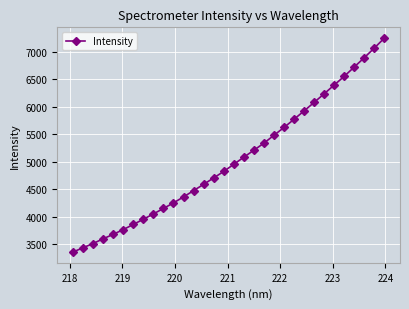

What is the greatest value displayed?

7252.5